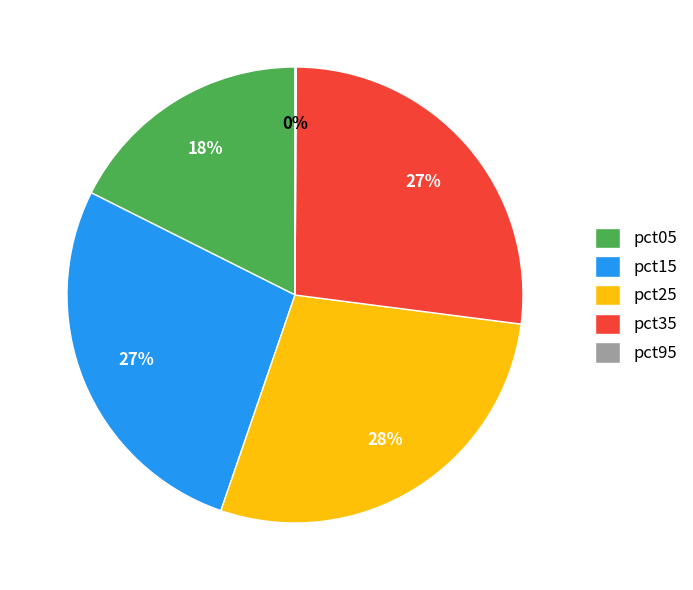

Is it true that pct35 is 37% of the pie?

False